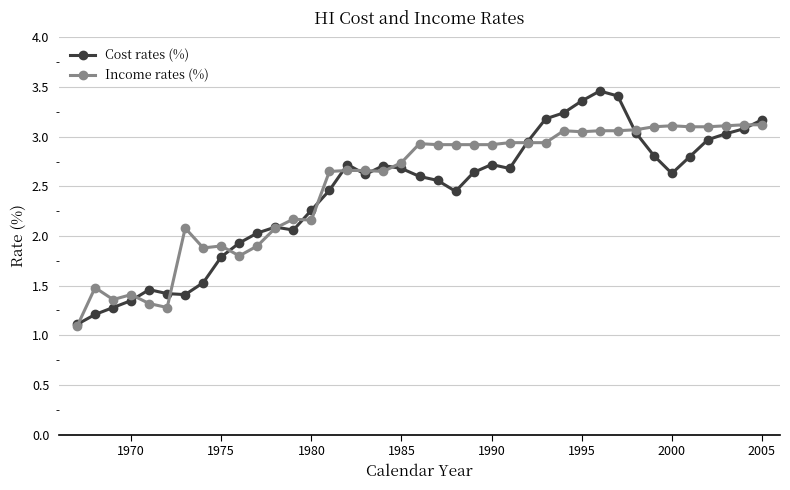

What is the minimum value shown in the chart?

1.1